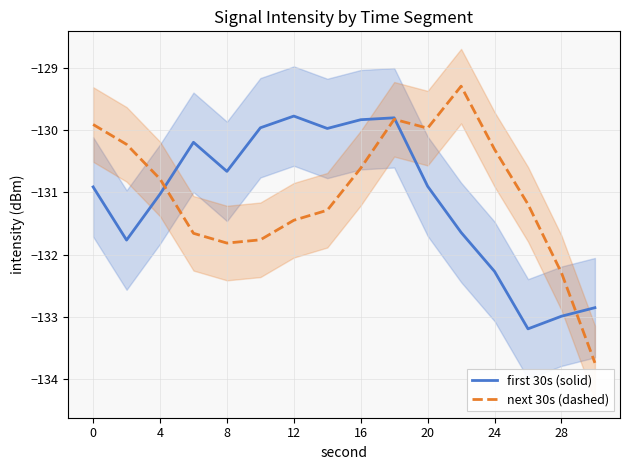

True or false: first 30s (solid) has a value of -130.9 at 20.

True